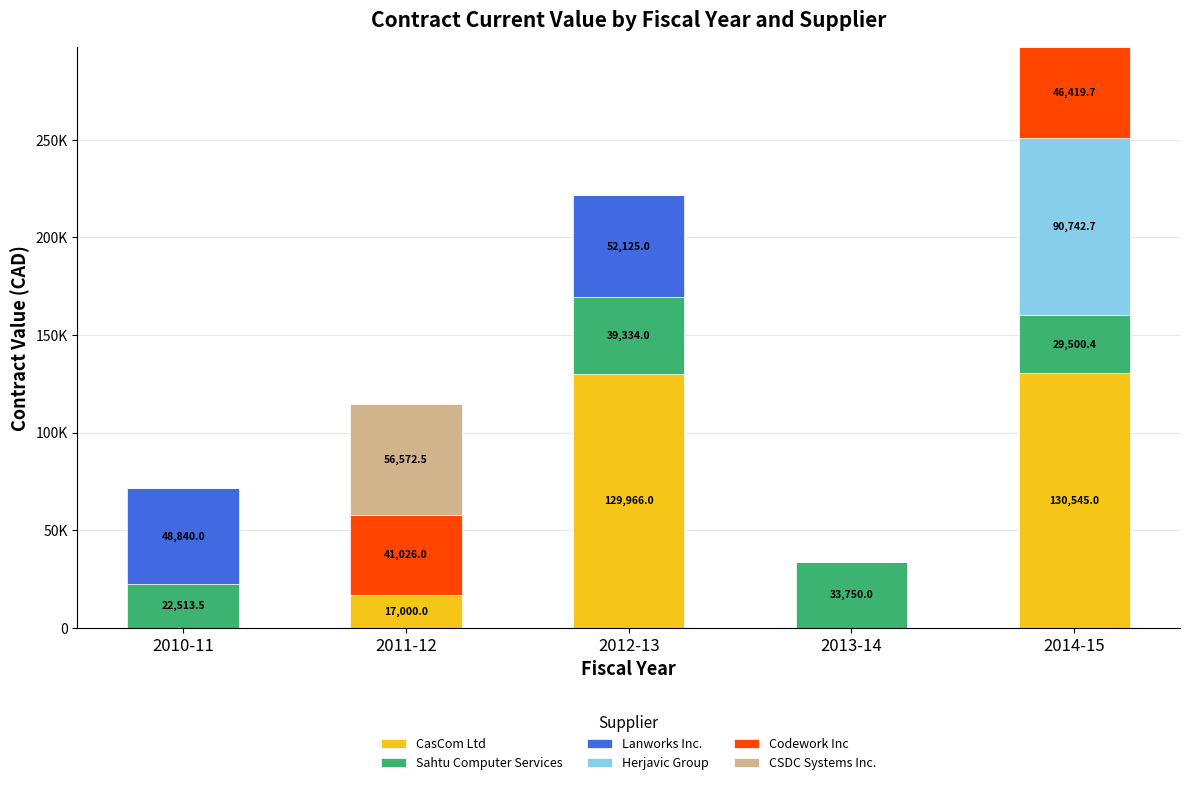

Which series changed the most between 2011-12 and 2012-13?

CasCom Ltd